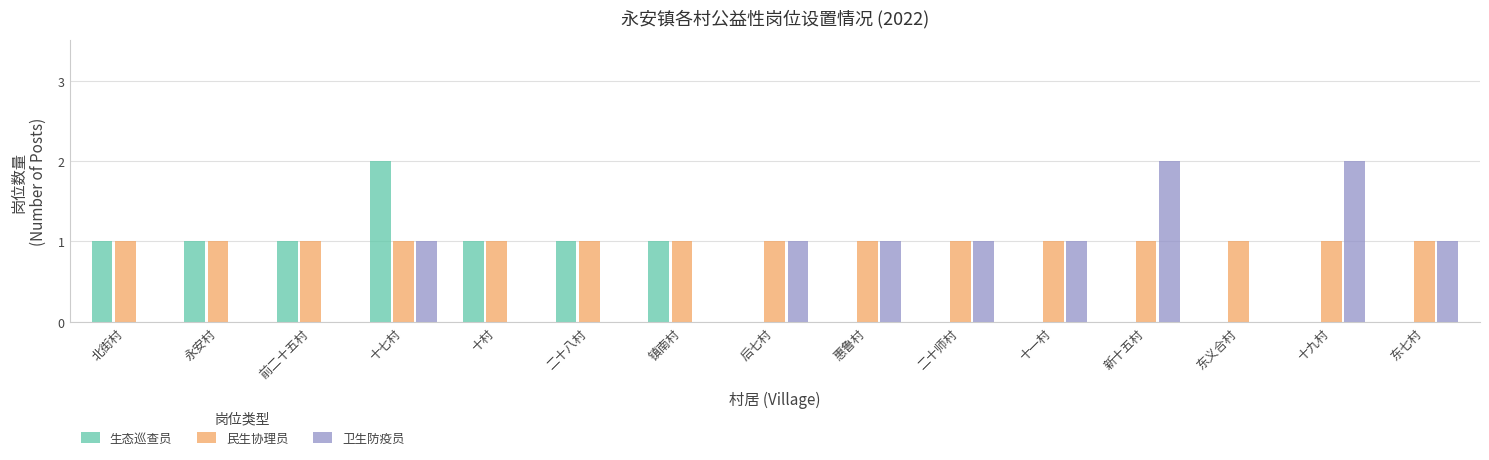

How many groups of bars are there?

15